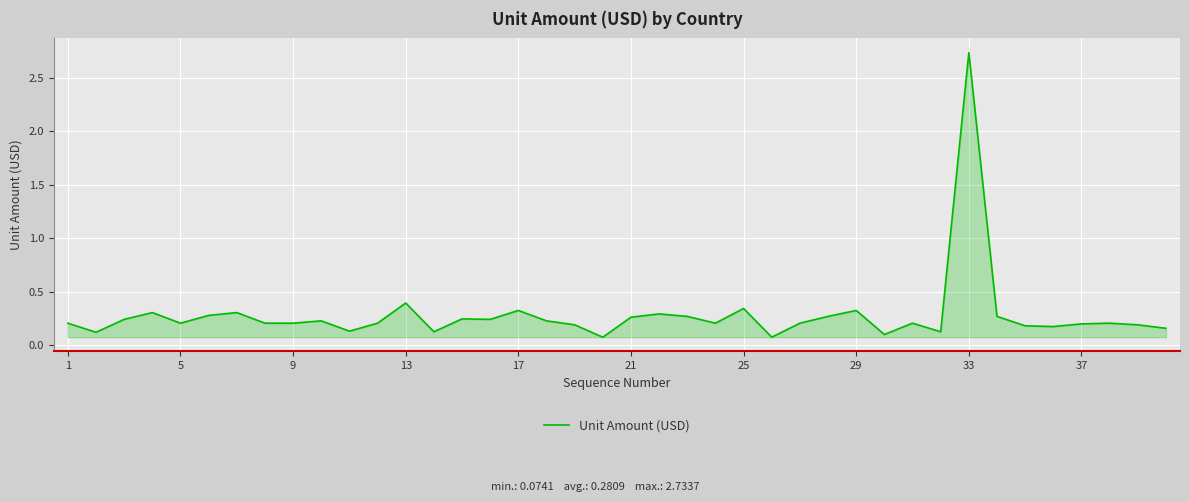

Which label corresponds to the largest value in the chart?

33